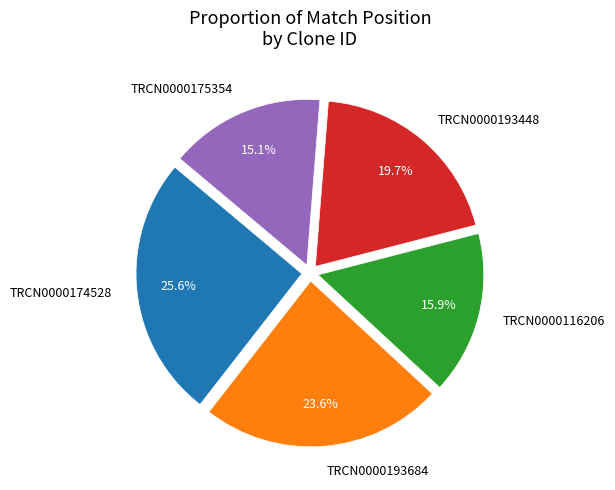

Does TRCN0000174528 represent more than half of the total?

No